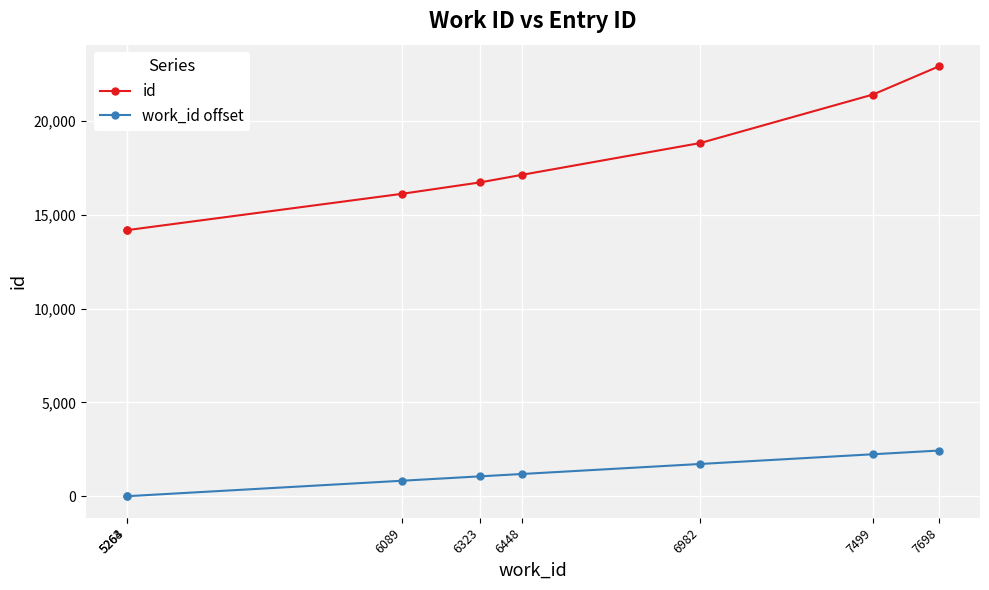

Is it true that id equals 10859 at 6323?

False